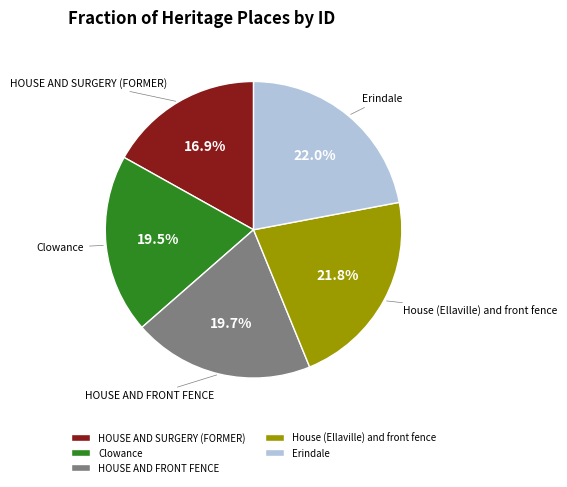

To the nearest percent, what percentage of the pie is House (Ellaville) and front fence?

22%